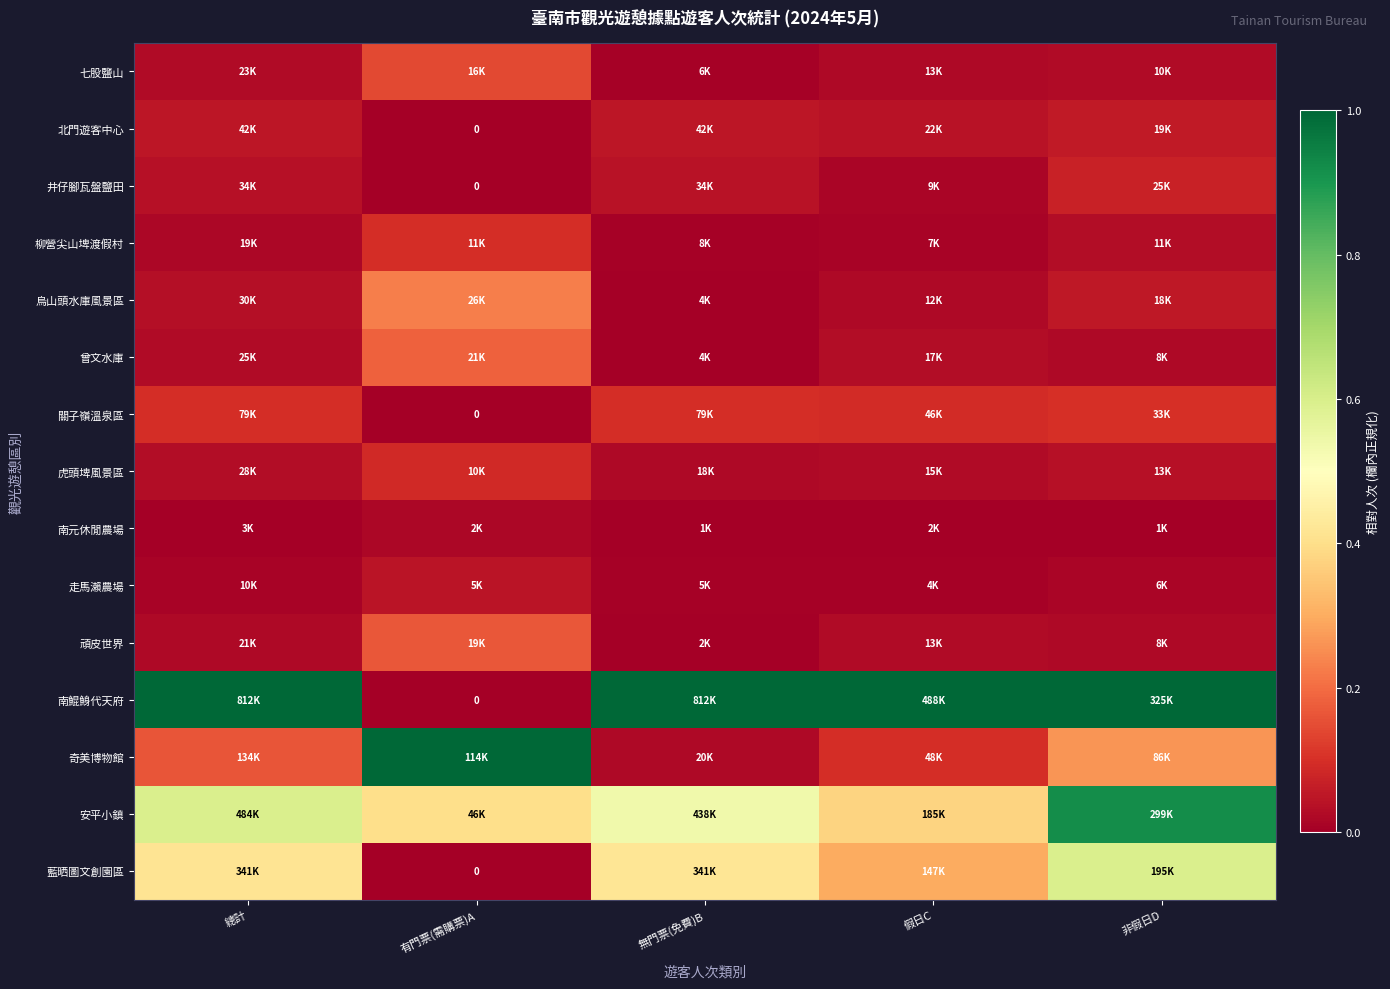

True or false: 七股鹽山 has a value of 0.1 at 有門票(需購票)A.

True